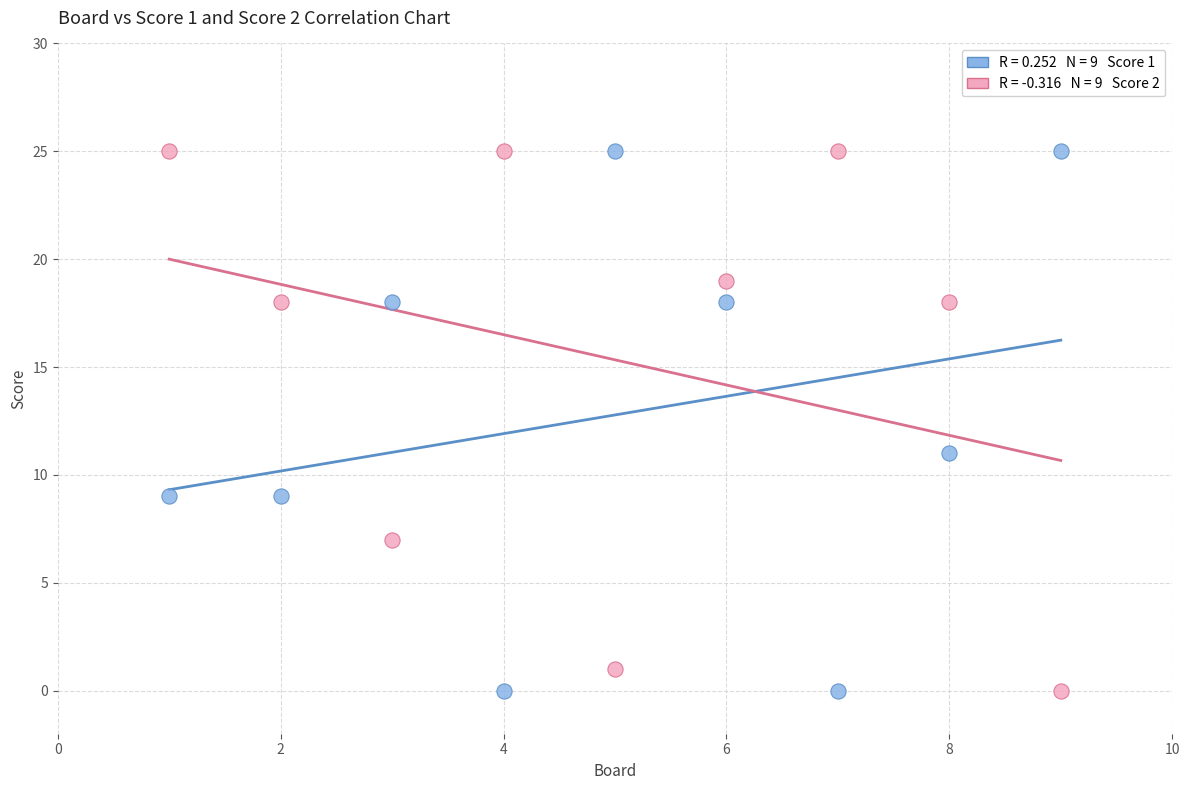

Across all data points, what is the range of X values (max minus min)?

8